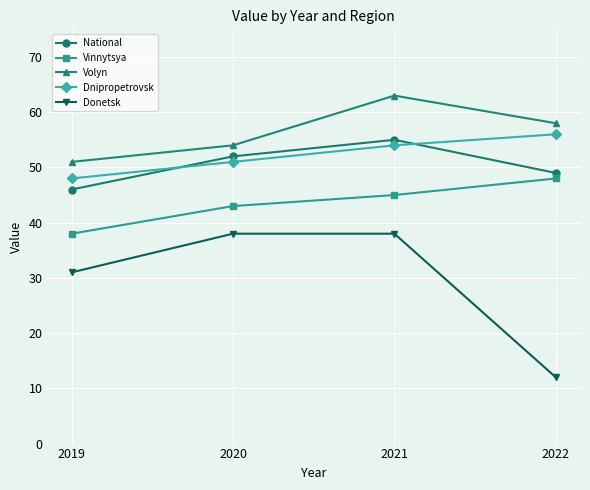

Does the chart have visible grid lines?

Yes